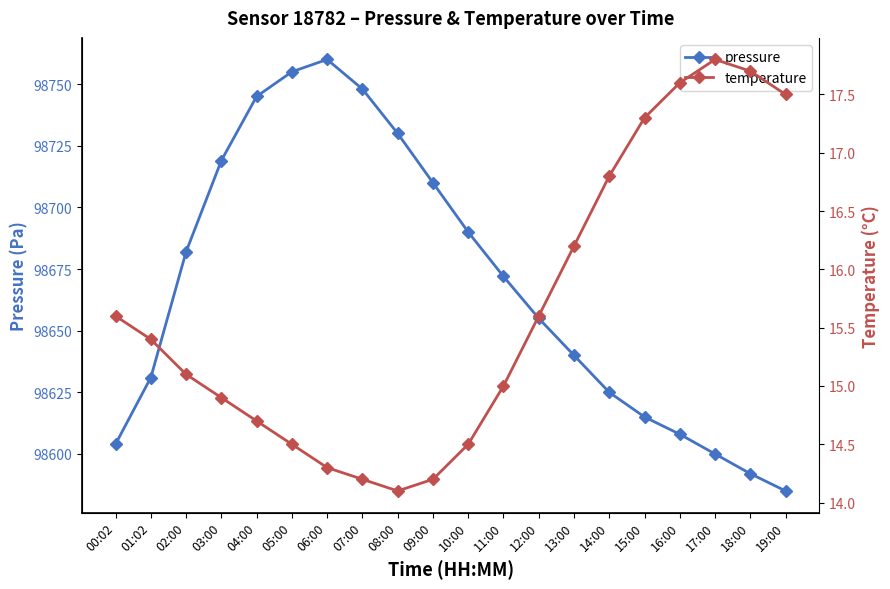

What value does the temperature series have at 14:00?

16.8